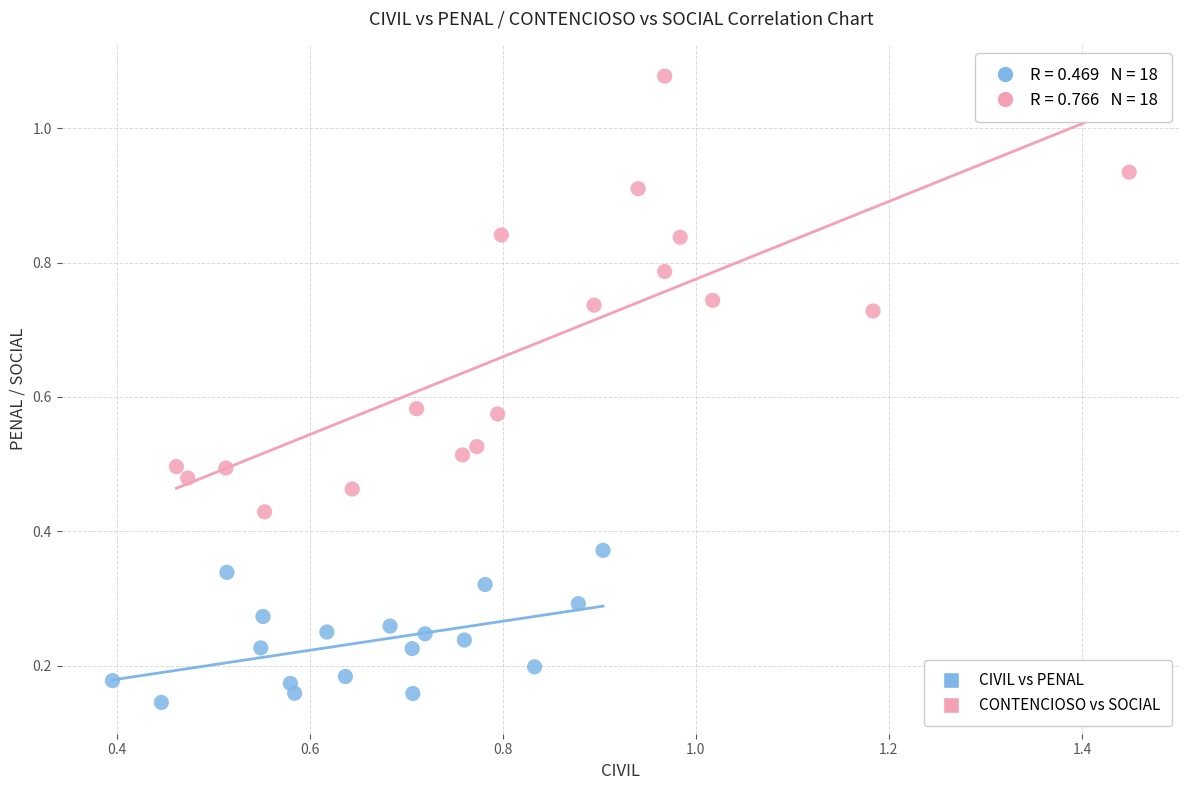

Which series has the largest Y range (max minus min)?

CONTENCIOSO vs SOCIAL